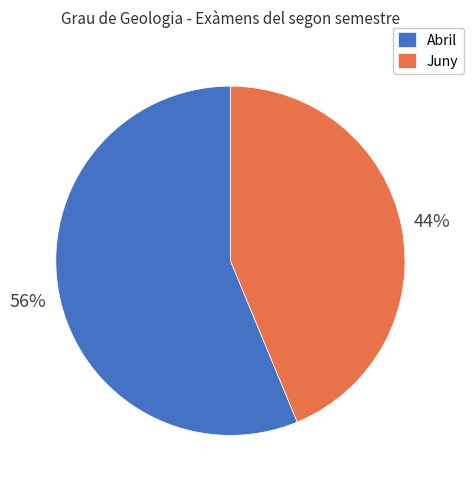

Does any single category account for the majority?

Yes